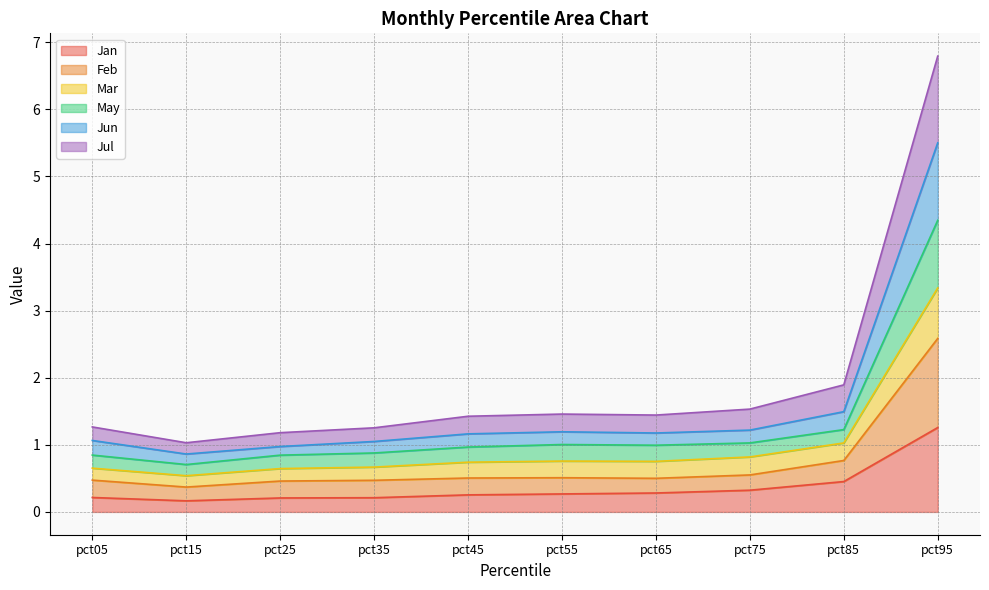

How many interior local peaks does the Feb series have?

1